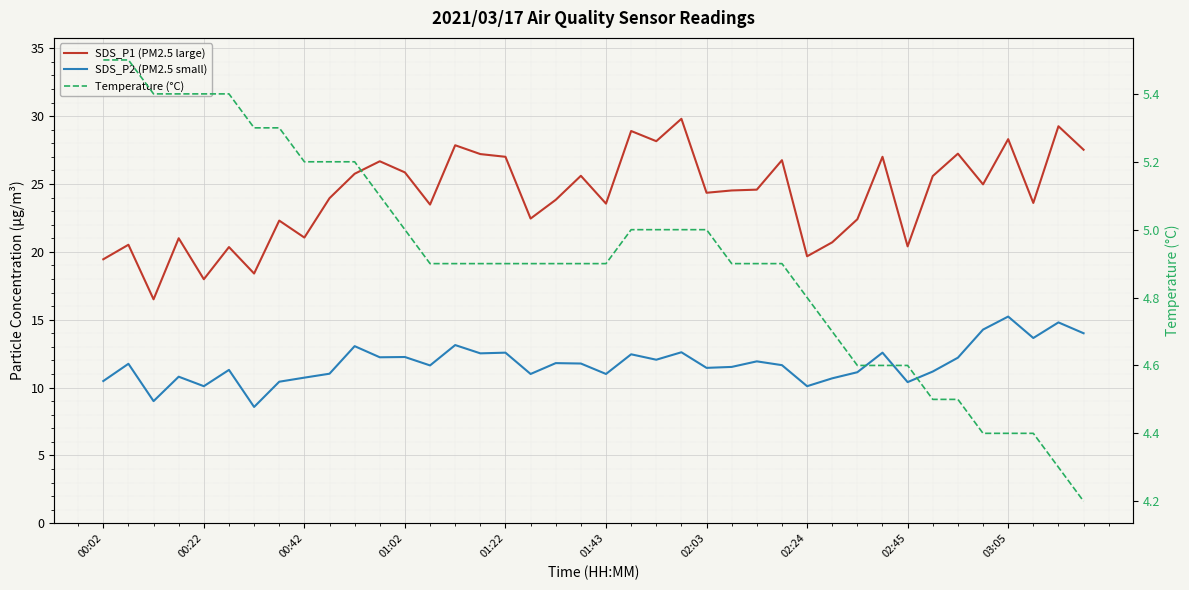

Rank the categories by Temperature (°C) value from lowest to highest.

39, 38, 35, 36, 37, 33, 34, 30, 31, 32, 29, 28, 13, 14, 15, 16, 17, 18, 19, 20, 25, 26, 27, 12, 21, 22, 23, 24, 11, 02:45, 03:05, 10, 02:03, 02:24, 00:42, 01:02, 01:22, 01:43, 00:02, 00:22